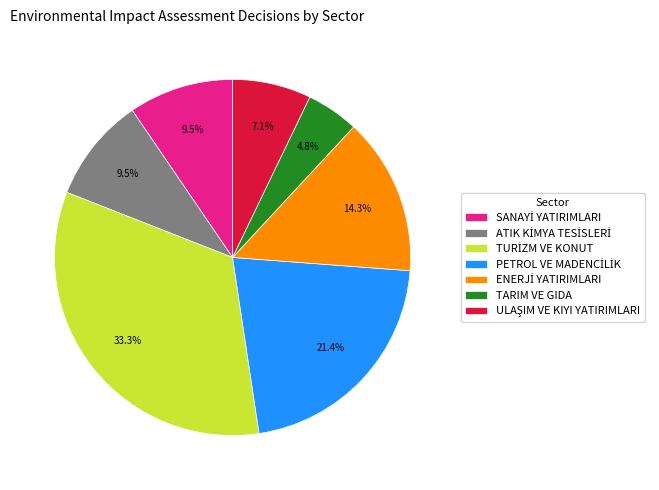

Which category has the smallest portion of the pie?

TARIM VE GIDA